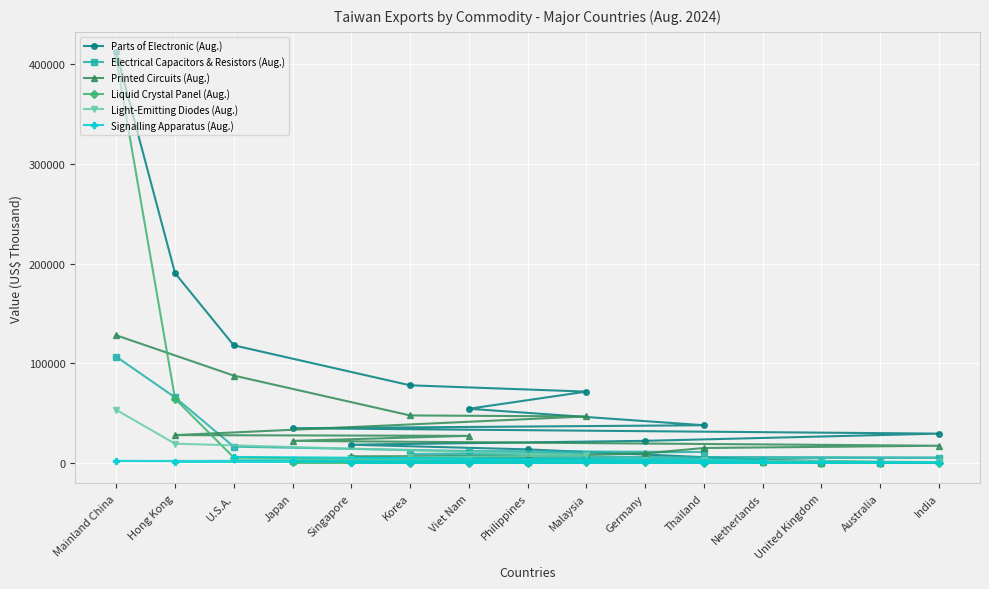

Which category has the highest value in the Electrical Capacitors & Resistors (Aug.) series?

Mainland China